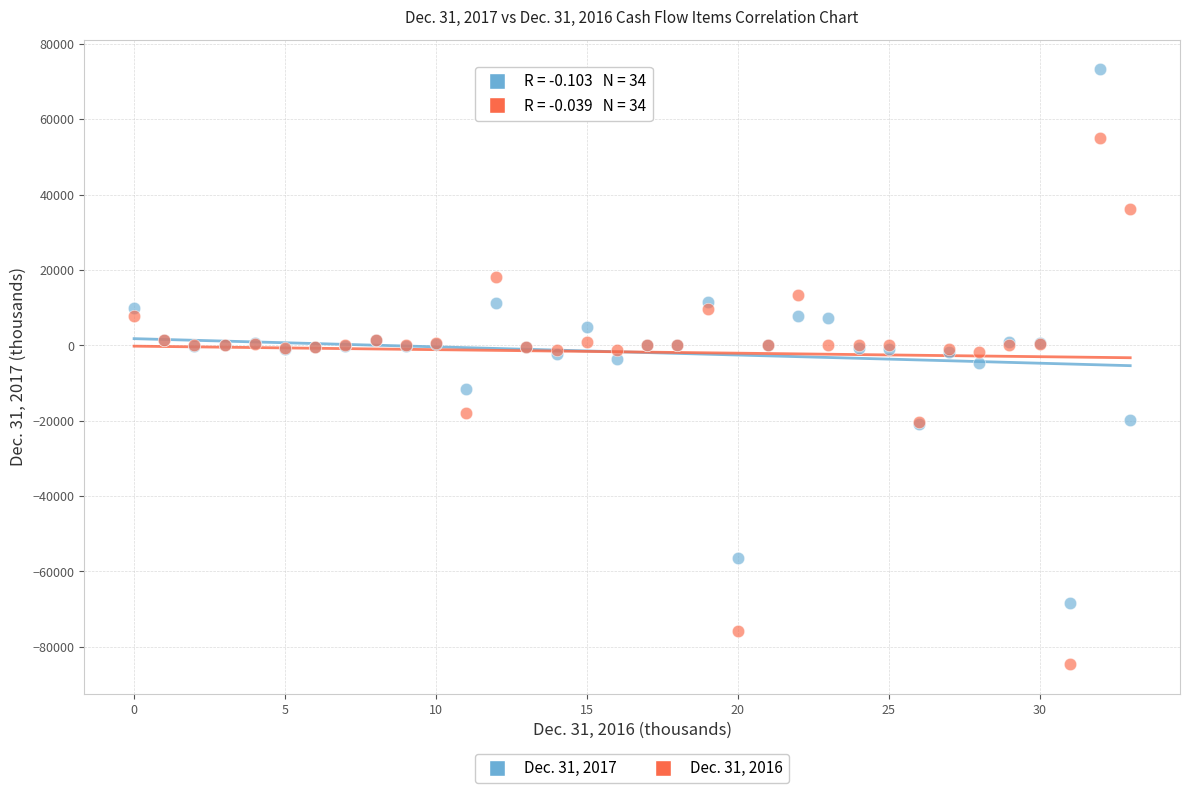

Which series reaches the minimum Y coordinate?

Dec. 31, 2016